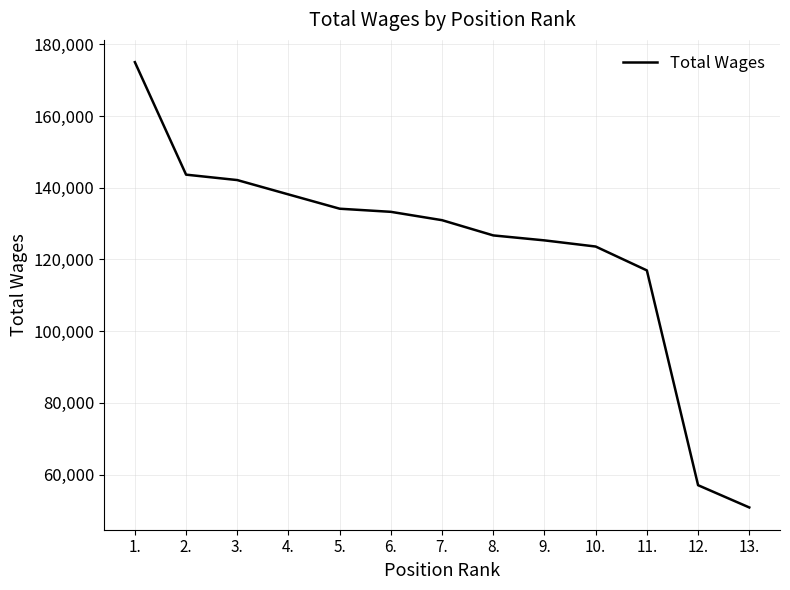

Between 4. and 13., which is larger?

4.